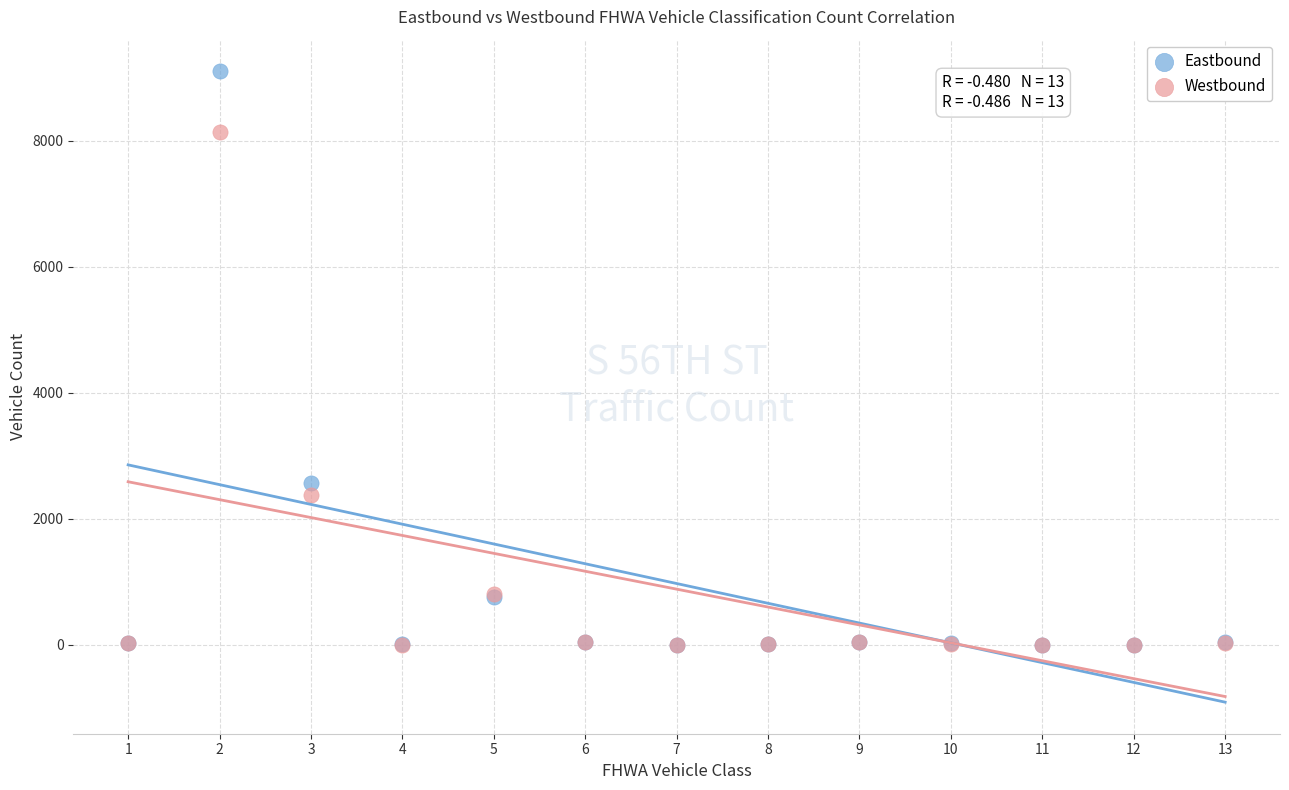

In the Eastbound series, what Y value is closest to 4552?

2574